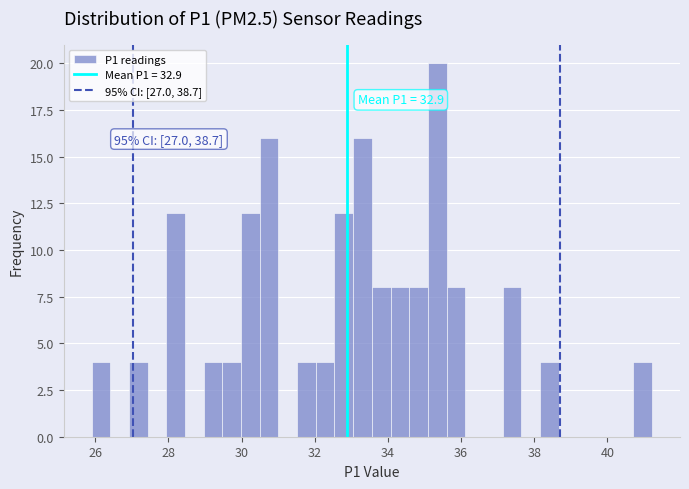

Around what value on the x-axis is the tallest bar? Give the approximate position of its centre, as read against the axis.

35.4